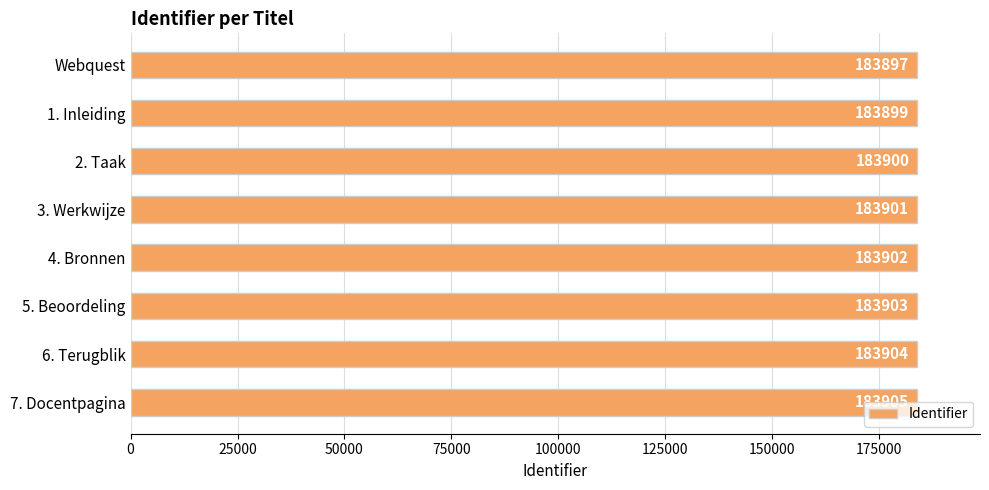

What is the label of the 1st bar from the top?

Webquest